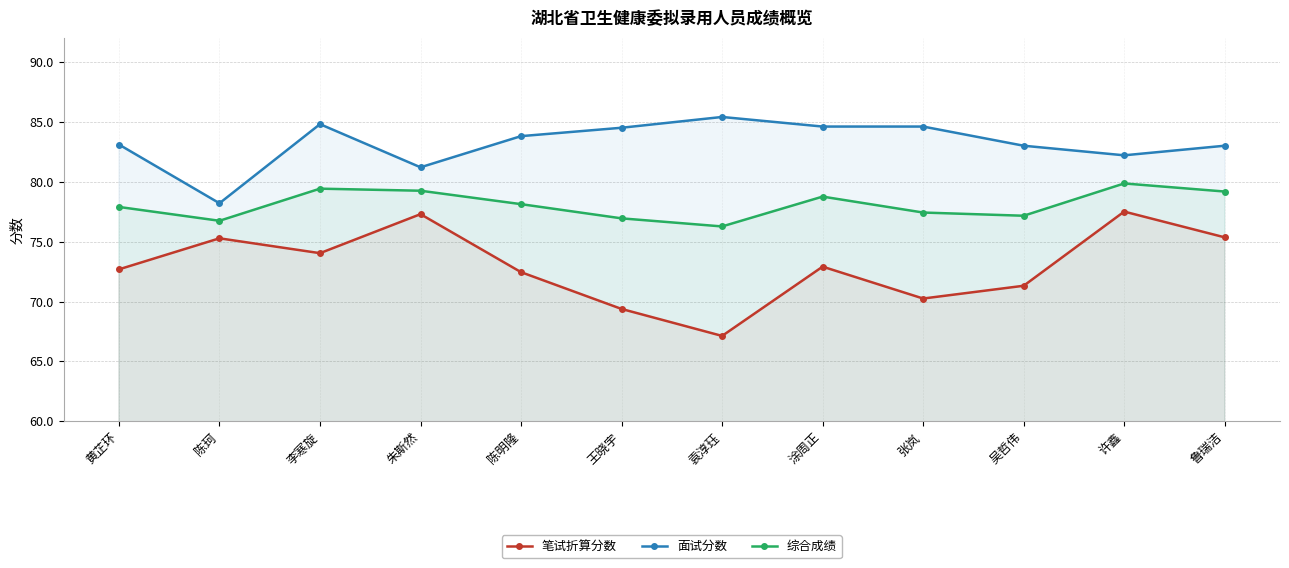

How many data points in 综合成绩 are less than 78?

6